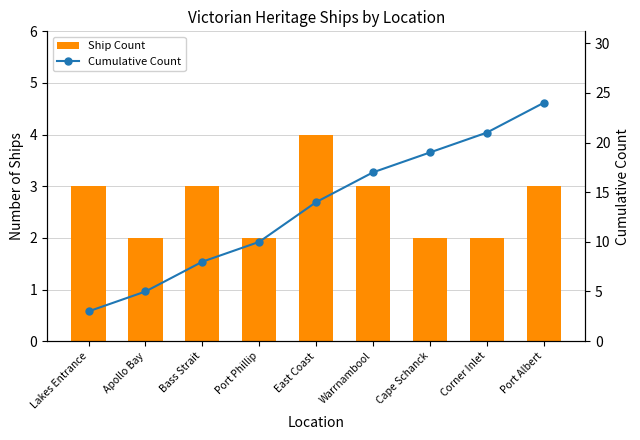

Rank the categories by Ship Count value from highest to lowest.

East Coast, Lakes Entrance, Bass Strait, Warrnambool, Port Albert, Apollo Bay, Port Phillip, Cape Schanck, Corner Inlet